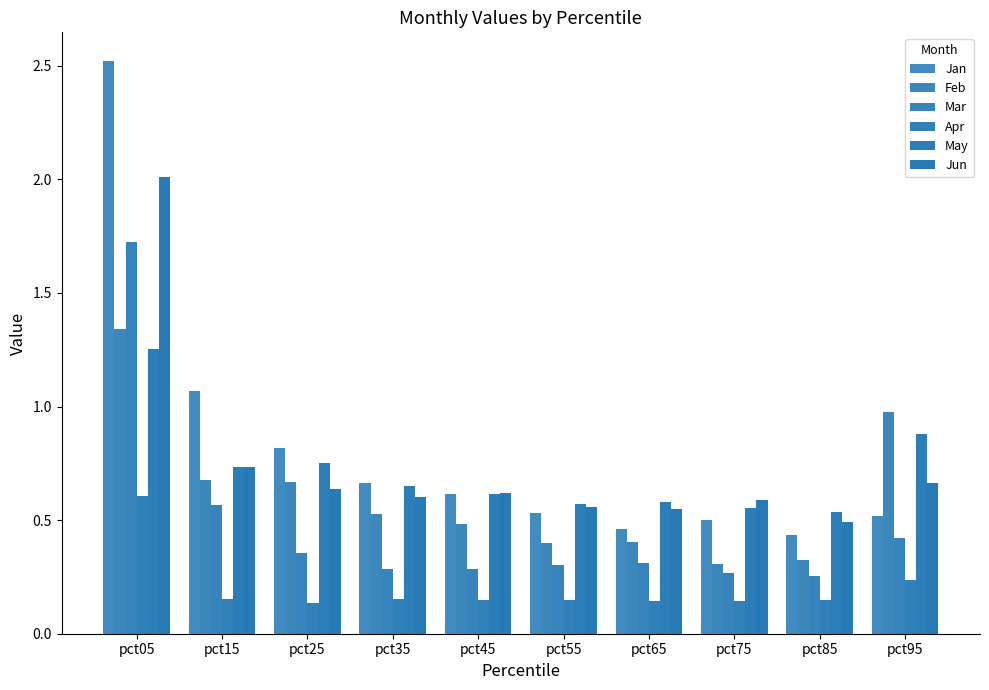

What is the value of the Jan bar at the 1st from the left?

2.5